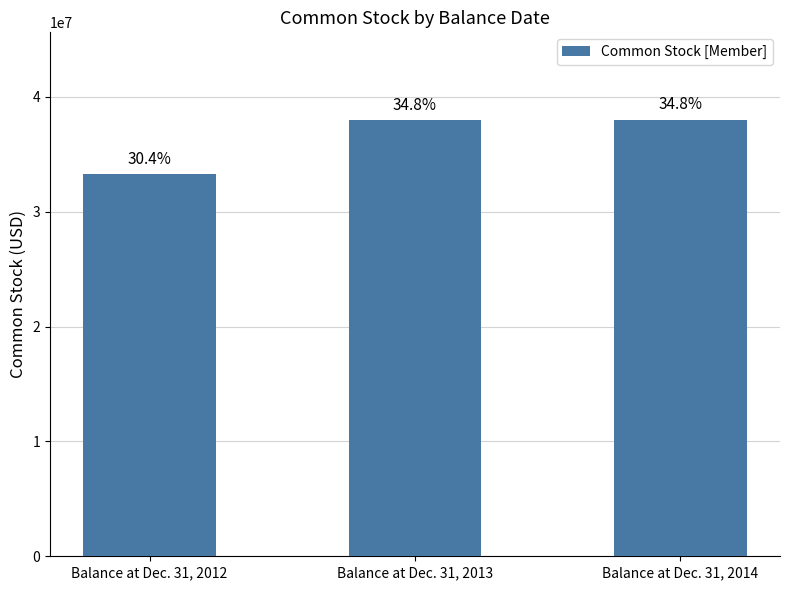

The chart shows a value of 33247571 at Balance at Dec. 31, 2012. True or false?

True